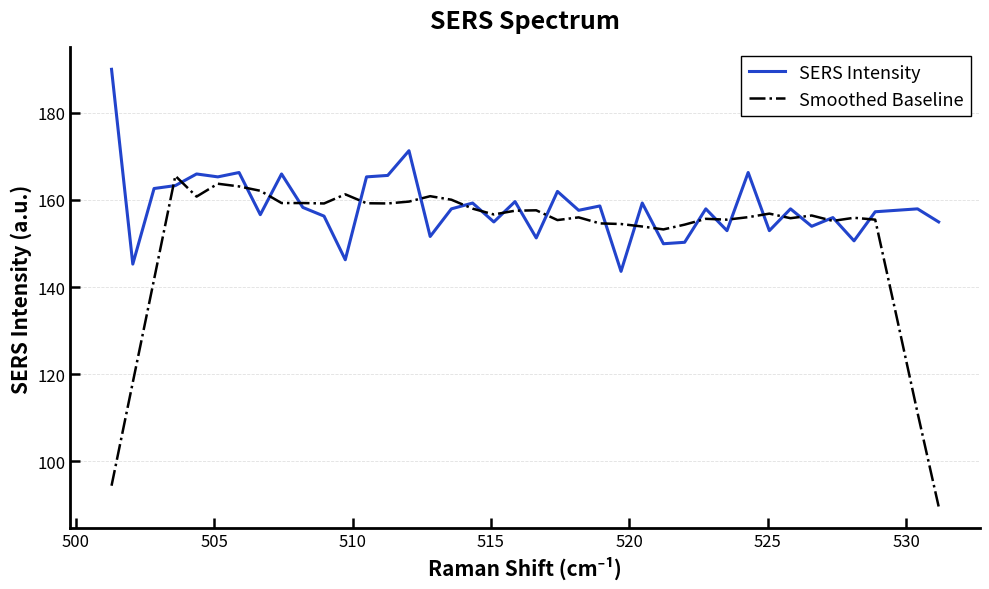

What is the greatest value displayed?

189.9